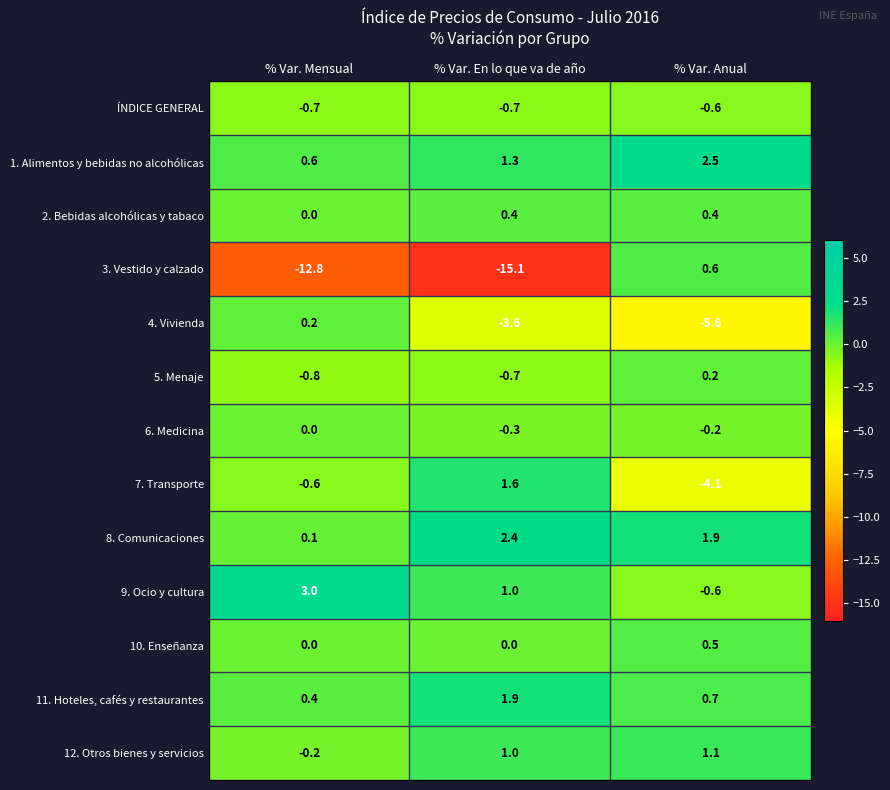

What is the sum of the 7. Transporte values at % Var. Anual and % Var. En lo que va de año?

-2.5